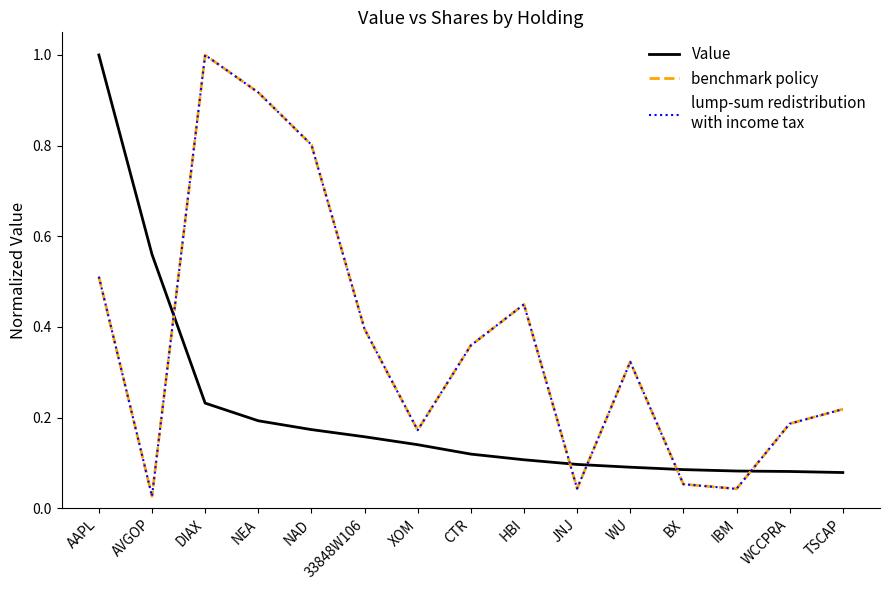

Does the chart display data point markers on the line(s)?

No